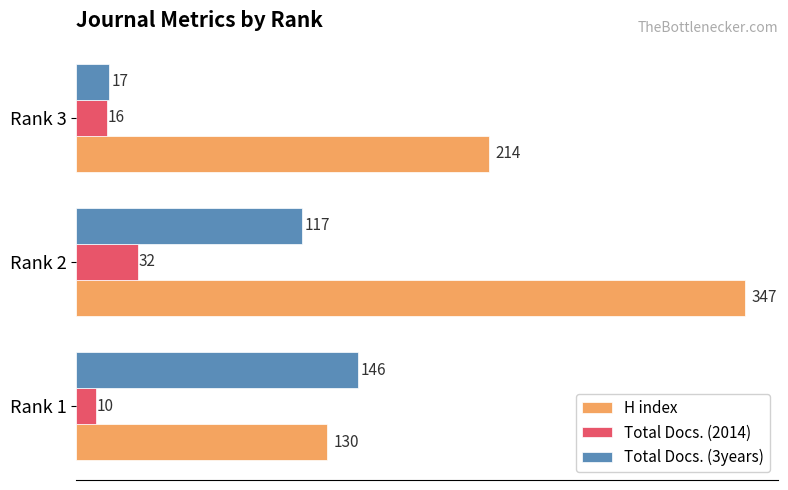

Rank the series by their average value, from lowest to highest.

Total Docs. (2014), Total Docs. (3years), H index